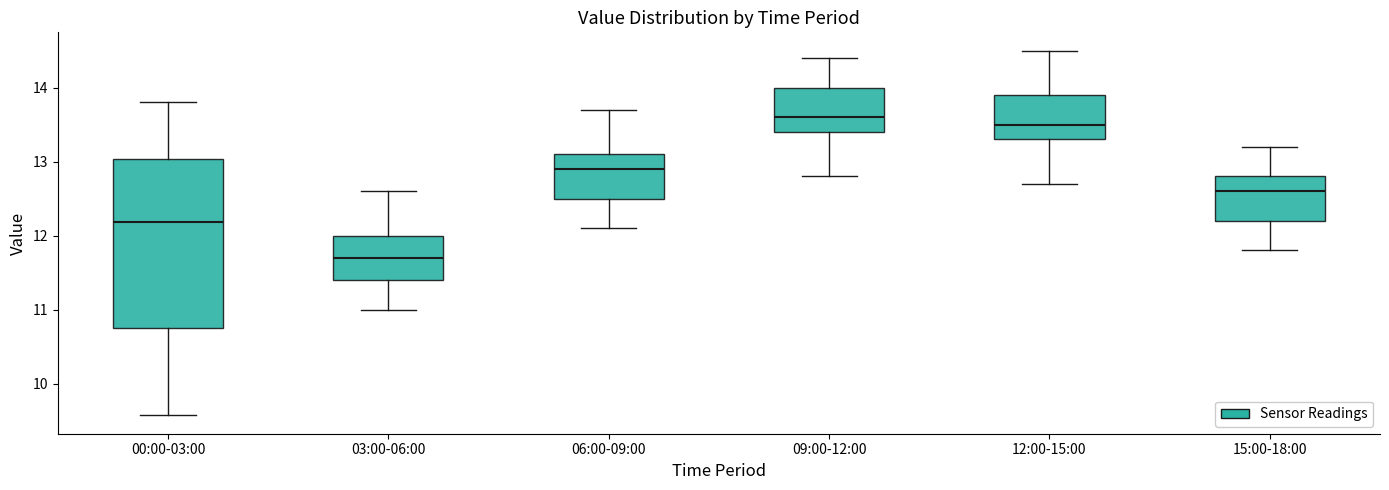

Which box is the tallest, from its lower edge to its upper edge?

00:00-03:00